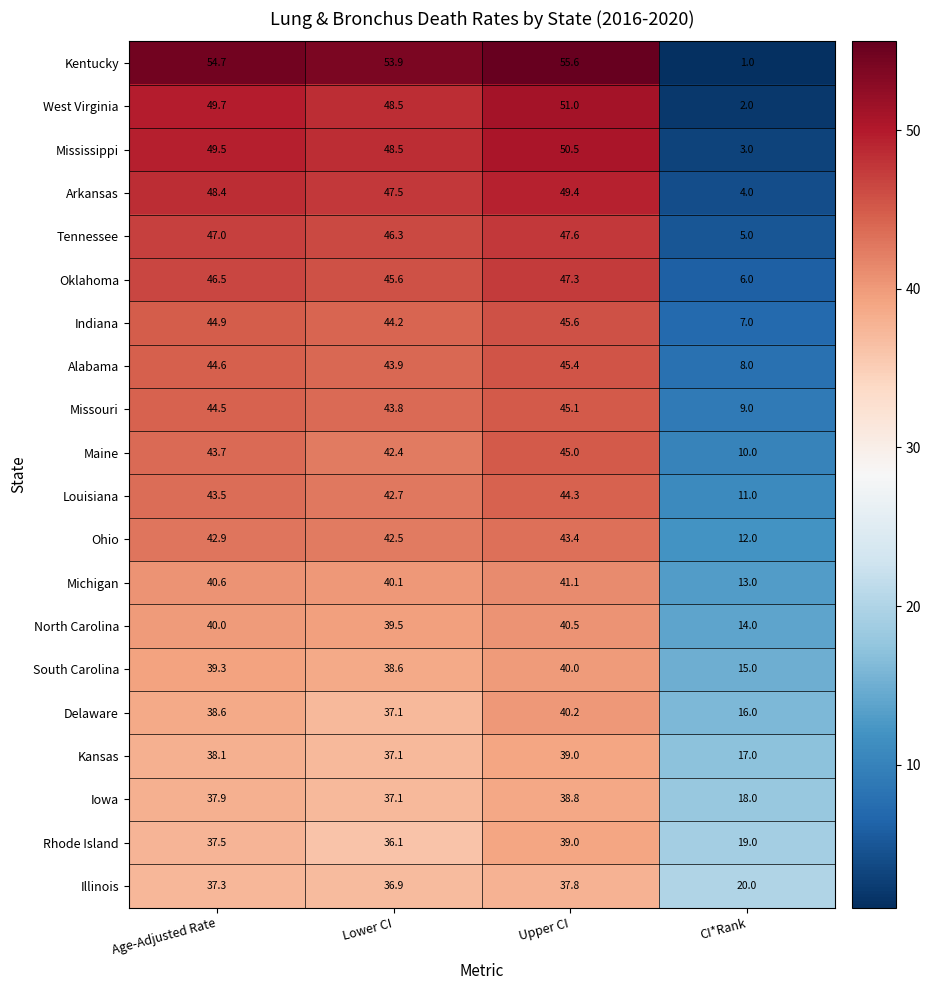

True or false: Mississippi has a value of 3.0 at CI*Rank.

True